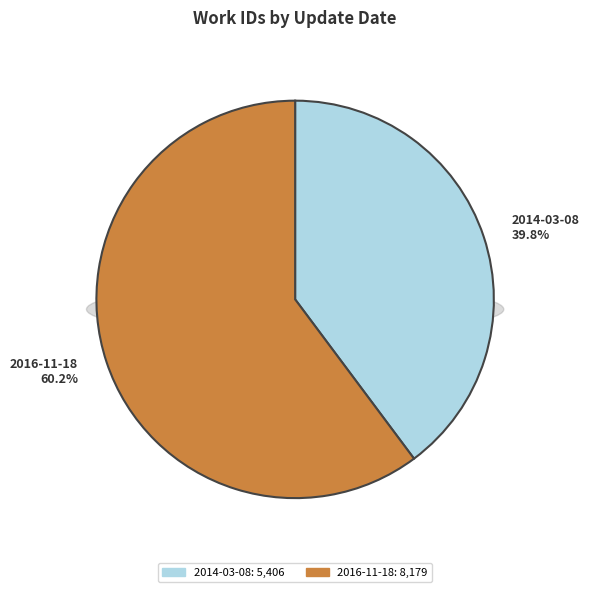

Rank the categories by value from lowest to highest.

2014-03-08, 2016-11-18